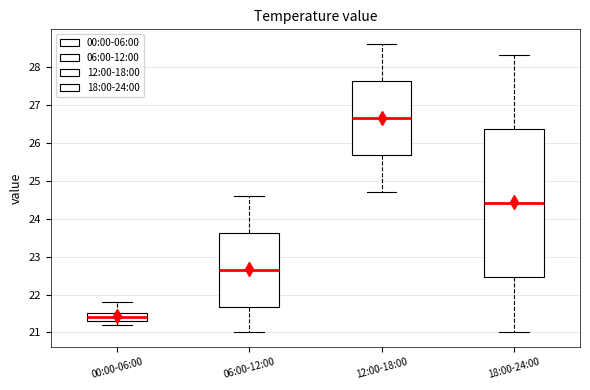

Reading left to right, transcribe this box plot: for each box, give where its median line is, the range the box spans, and where its two whiskers end, as read against the y-axis. The values are not printed on the chart, so give them approximately, as read against the axis.

00:00-06:00: median 21.4, box 21.3 to 21.5, whiskers 21.2 to 21.8
06:00-12:00: median 22.7, box 21.7 to 23.6, whiskers 21.0 to 24.6
12:00-18:00: median 26.7, box 25.7 to 27.6, whiskers 24.7 to 28.6
18:00-24:00: median 24.4, box 22.5 to 26.4, whiskers 21.0 to 28.3